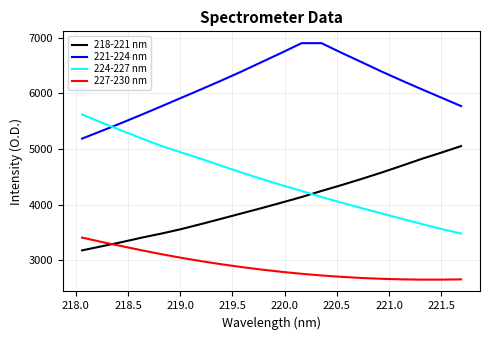

Which series ends up on top after the final intersection of 227-230 nm and 218-221 nm?

218-221 nm